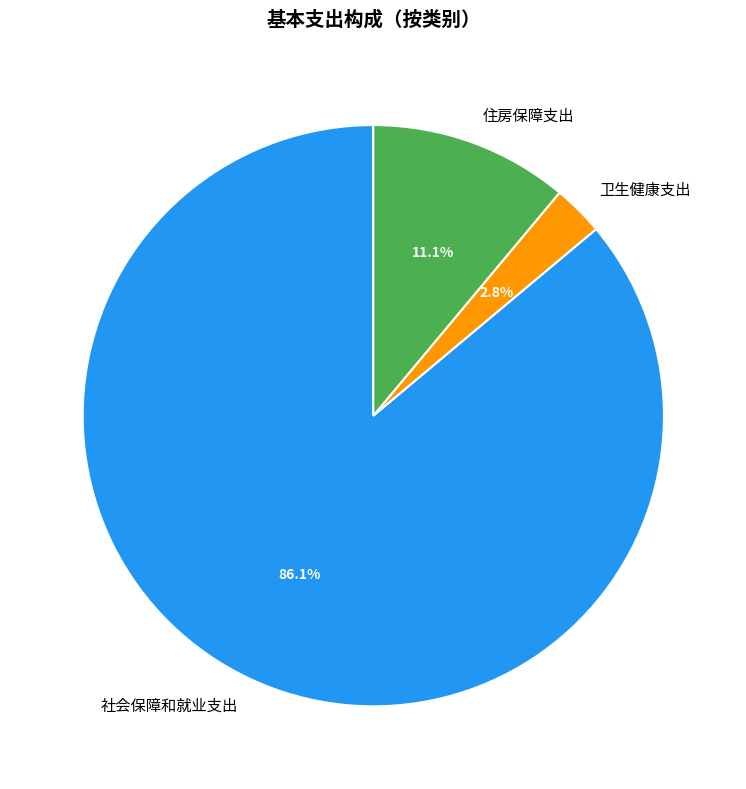

How many slices are in this pie chart?

3